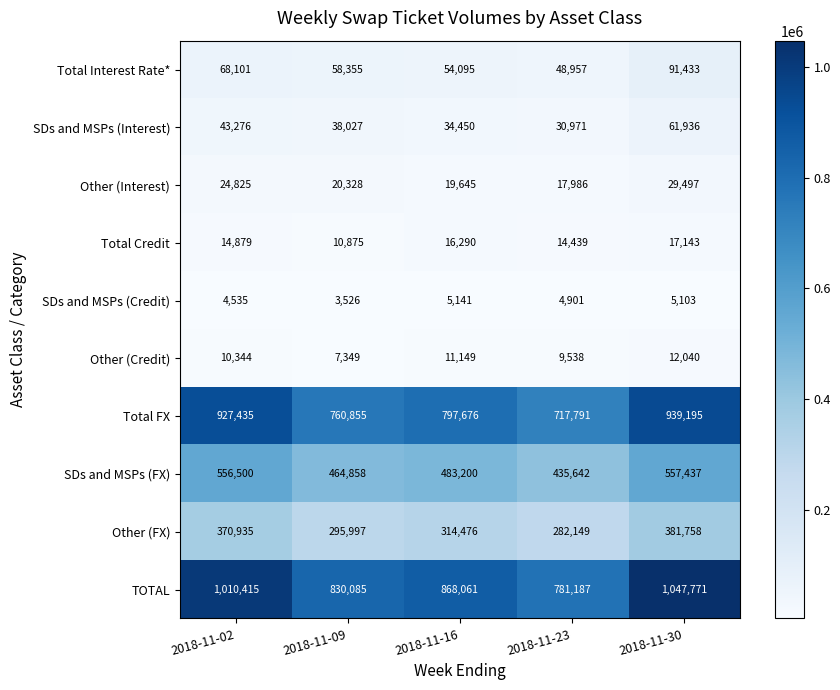

How many data points in TOTAL are less than 868061?

2